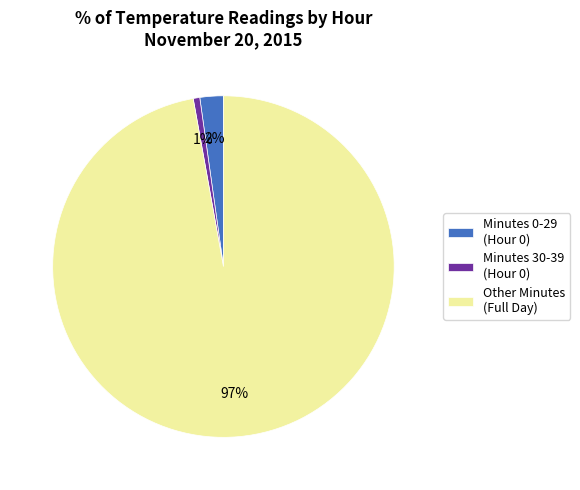

Combined, do Other Minutes (Full Day) and Minutes 30-39 (Hour 0) account for over 50%?

Yes